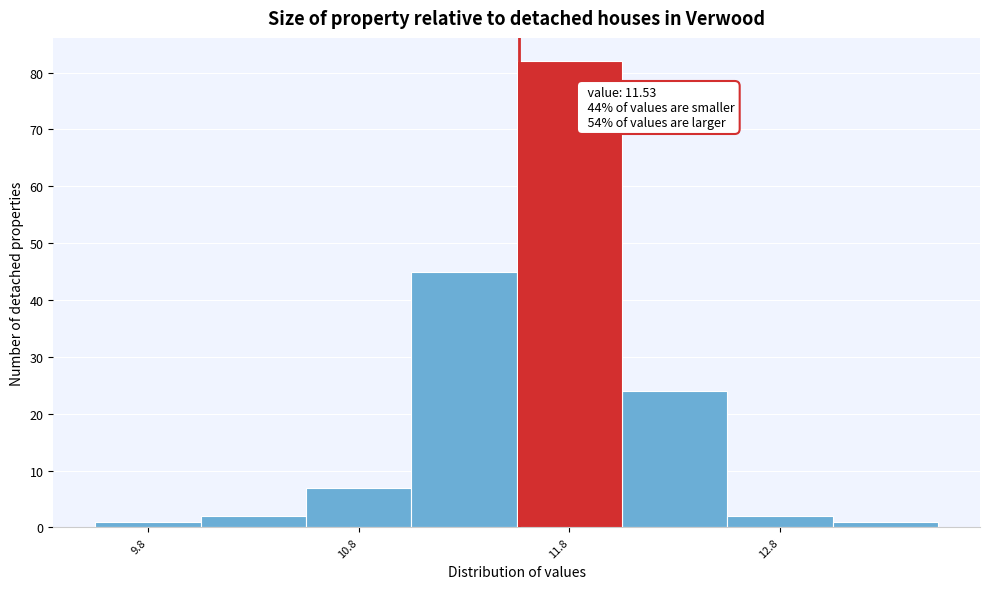

Which range on the x-axis has the tallest bar?

11.52 to 12.02